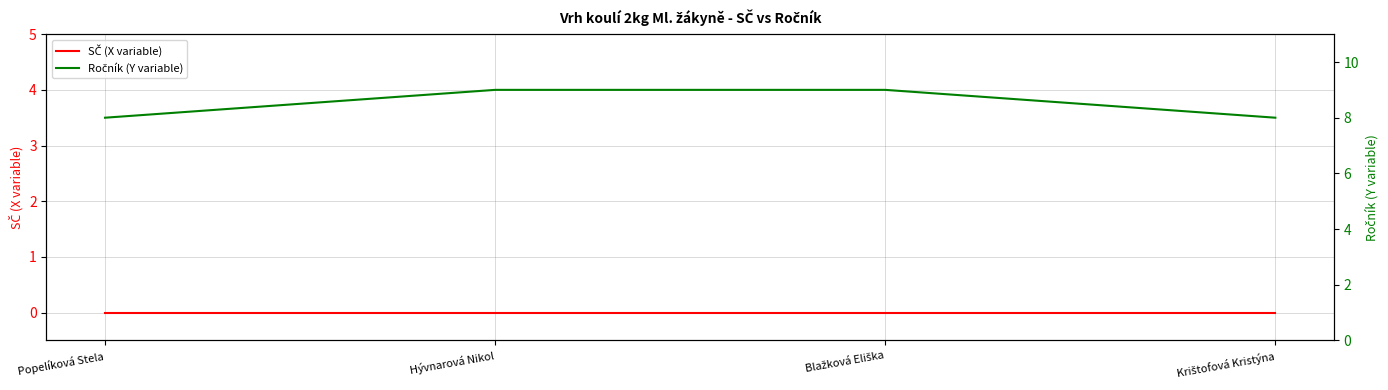

Rank the series by their average value, from lowest to highest.

SČ (X variable), Ročník (Y variable)